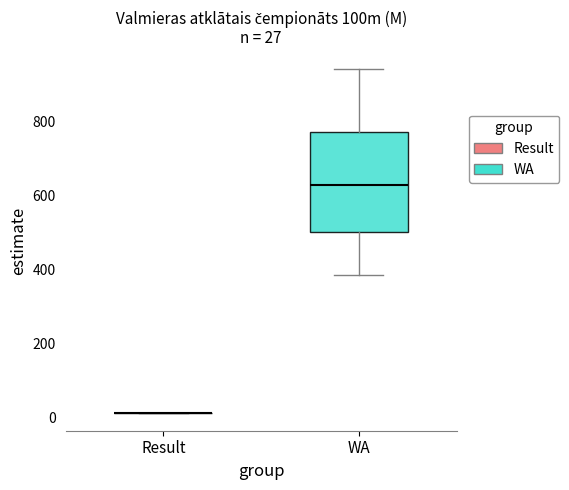

Which box is the tallest, from its lower edge to its upper edge?

WA